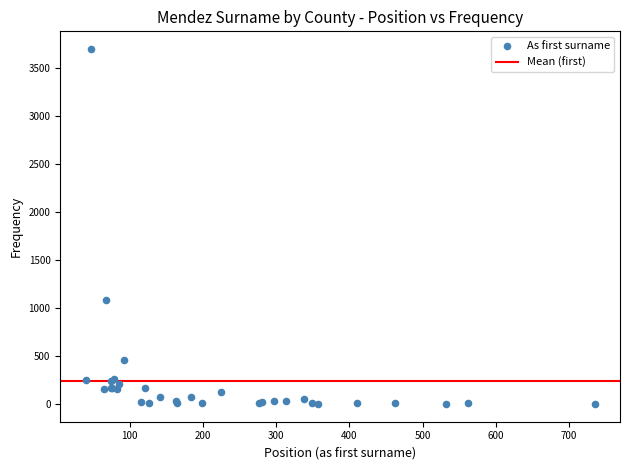

What Y value in the scatter plot is closest to 1849?

1086